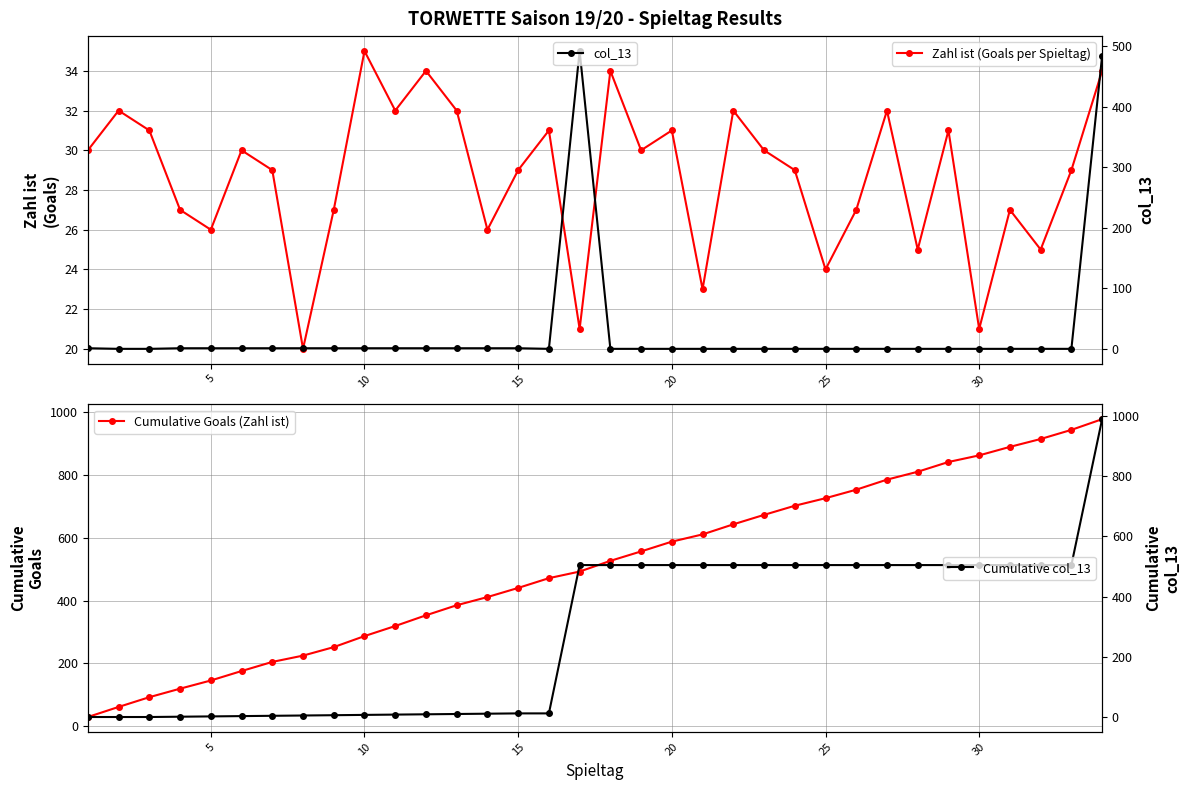

Is the value of Cumulative Goals (Zahl ist) at 20 greater than the value of Cumulative col_13 at 30?

Yes